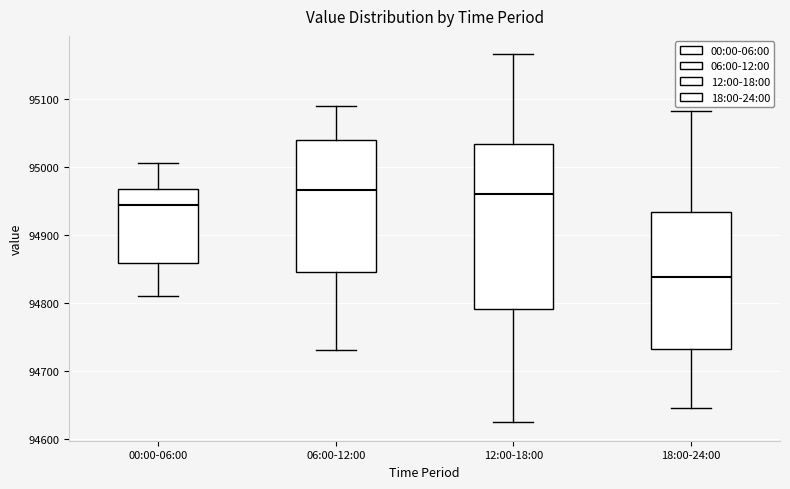

Reading left to right, transcribe this box plot: for each box, give where its median line is, the range the box spans, and where its two whiskers end, as read against the y-axis. The values are not printed on the chart, so give them approximately, as read against the axis.

00:00-06:00: median 94940, box 94860 to 94970, whiskers 94810 to 95010
06:00-12:00: median 94970, box 94850 to 95040, whiskers 94730 to 95090
12:00-18:00: median 94960, box 94790 to 95030, whiskers 94620 to 95170
18:00-24:00: median 94840, box 94730 to 94930, whiskers 94650 to 95080